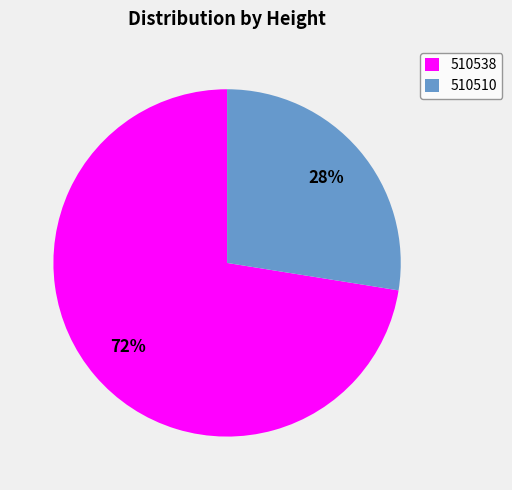

Which slice is the smallest?

510510